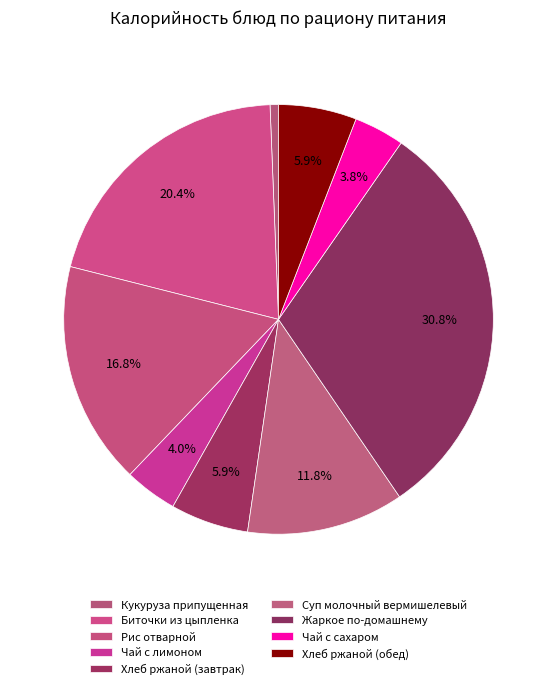

How many slices are in this pie chart?

9